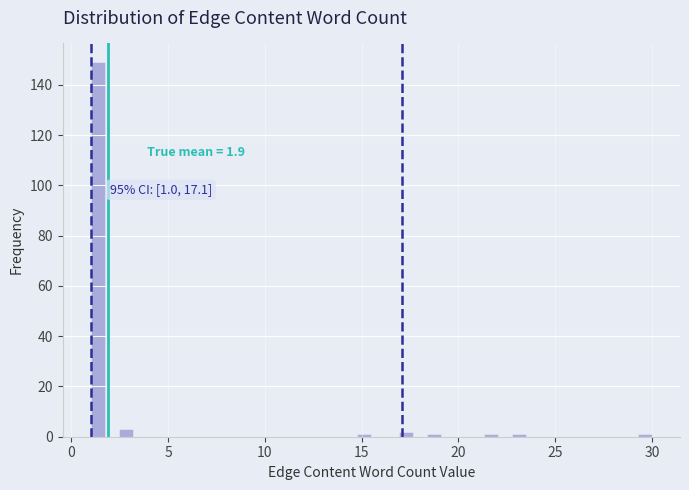

Read against the x-axis, roughly where is the centre of the tallest bar?

1.5